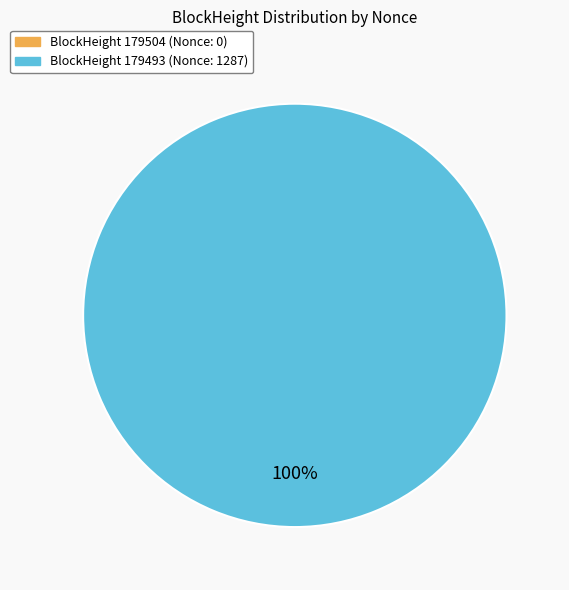

Count the number of slices in the pie.

2